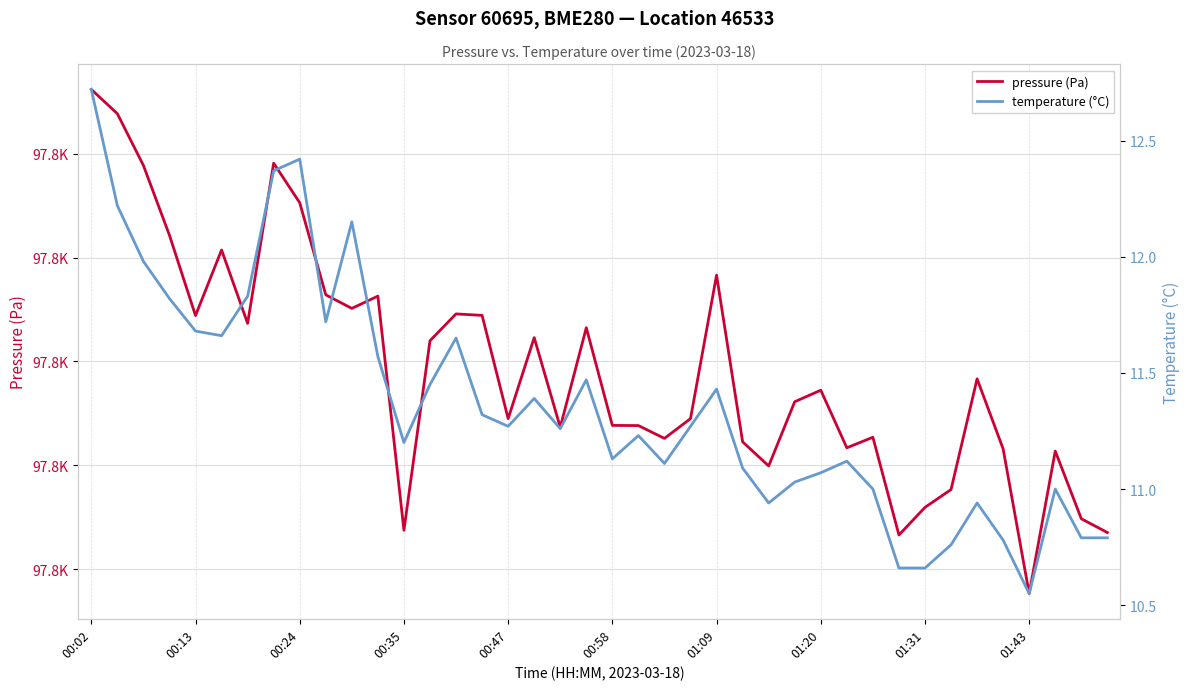

What is the value of the pressure (Pa) point at the 16th from the left?

97808.9